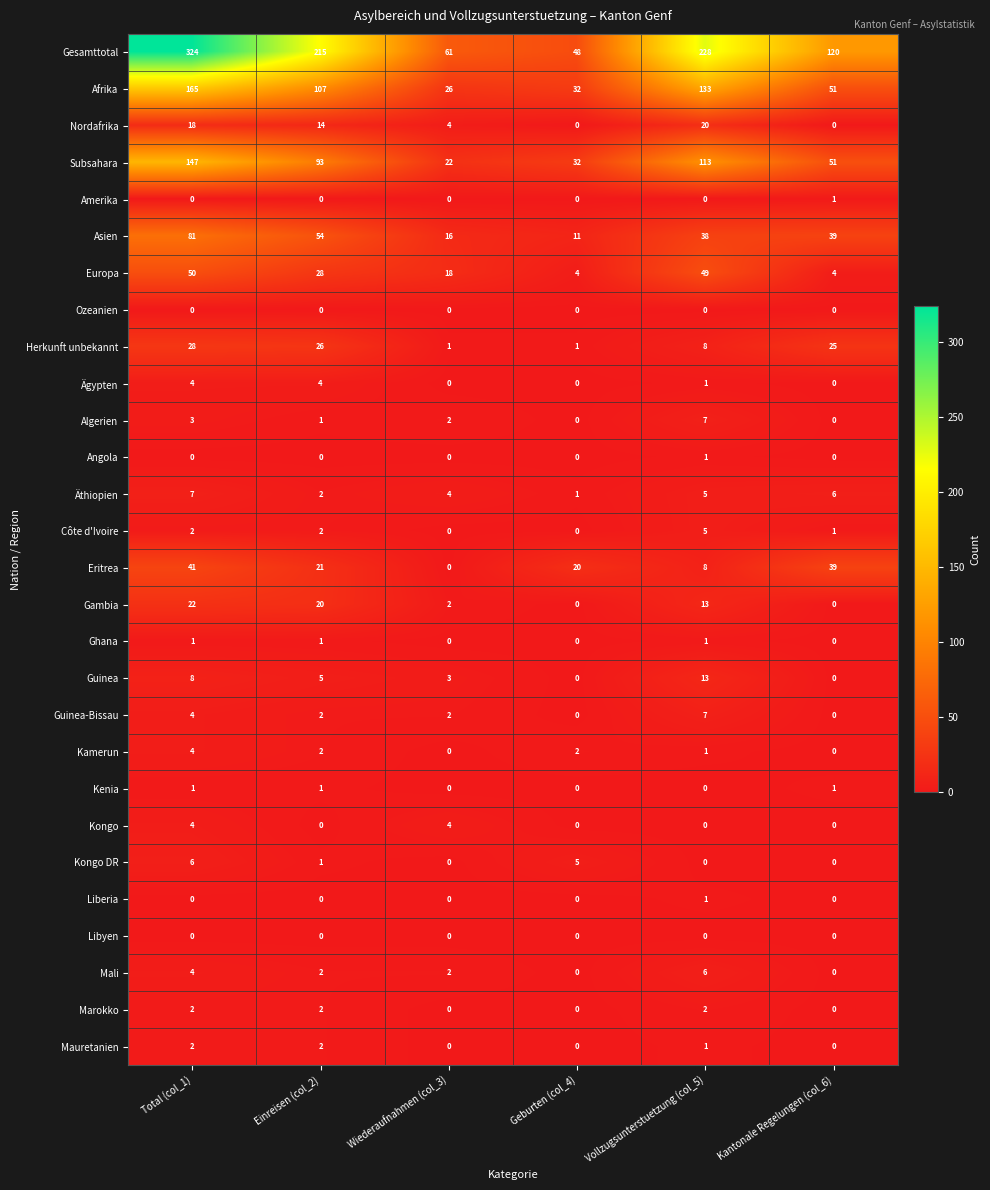

What is the sum of all Europa values?

153